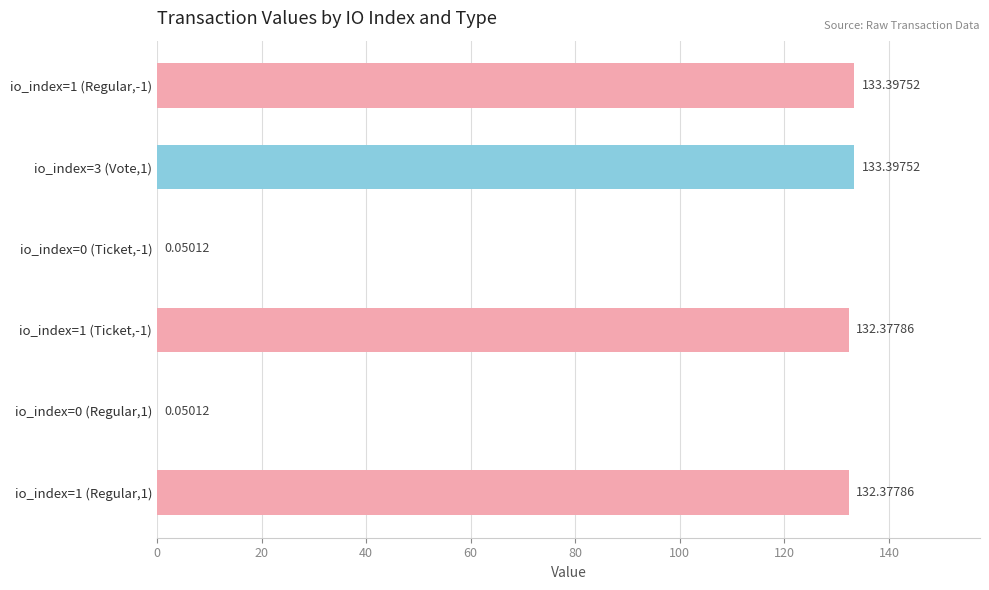

What is the sum of the values at io_index=0 (Regular,1) and io_index=1 (Regular,-1)?

133.4